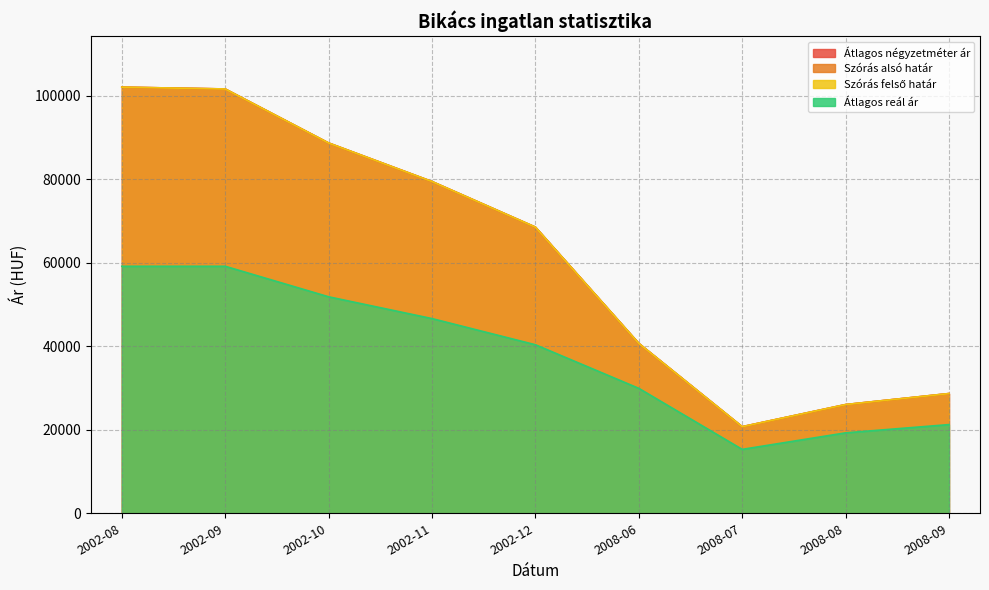

How many interior local valleys does the Átlagos reál ár series have?

1